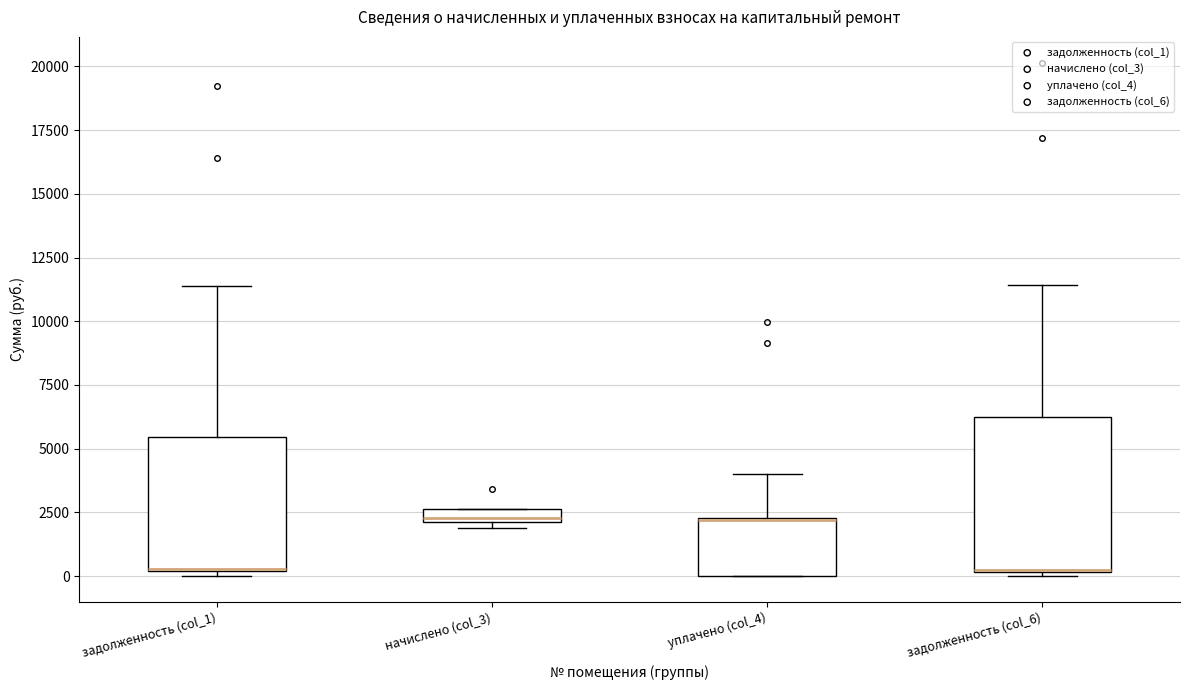

Comparing the boxes themselves (not the whiskers), which one is the tallest?

задолженность (col_6)